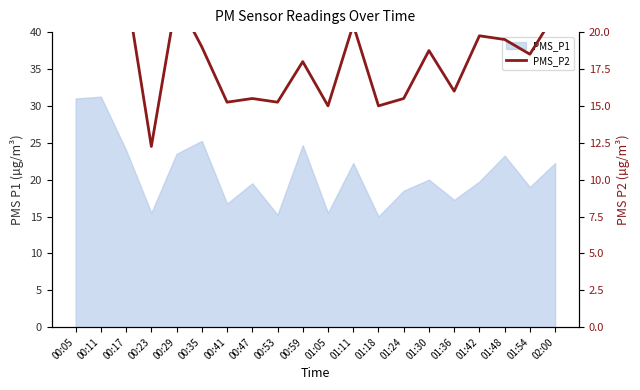

Reading left to right, extract all data points from this chart.

26.0	26.0	23.0	12.2	22.2	19.0	15.2	15.5	15.2	18.0	15.0	20.5	15.0	15.5	18.8	16.0	19.8	19.5	18.5	21.2